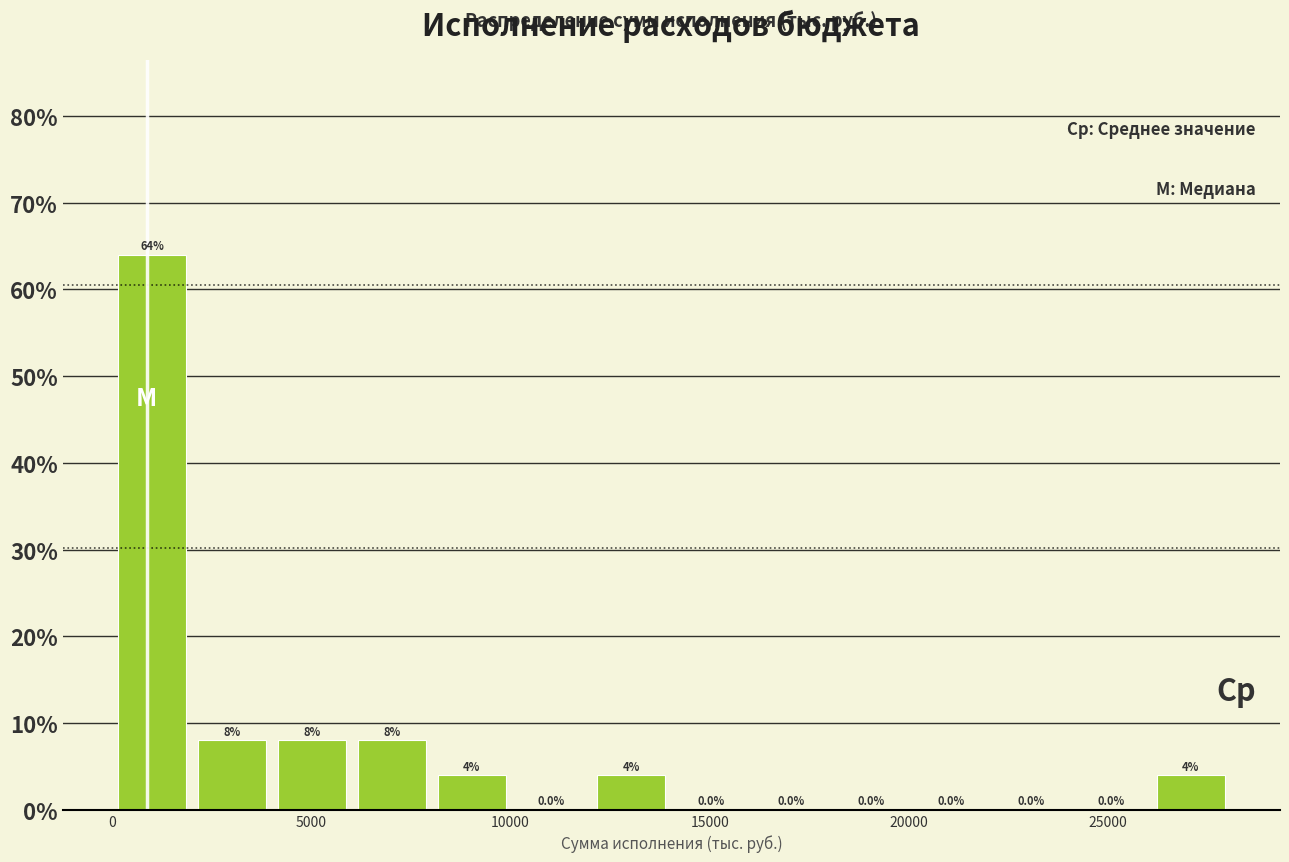

How tall is the bar that spans 0 to 2000 on the x-axis? The bar edges are not printed on the chart, so give them approximately, as read against the axis.

64.0